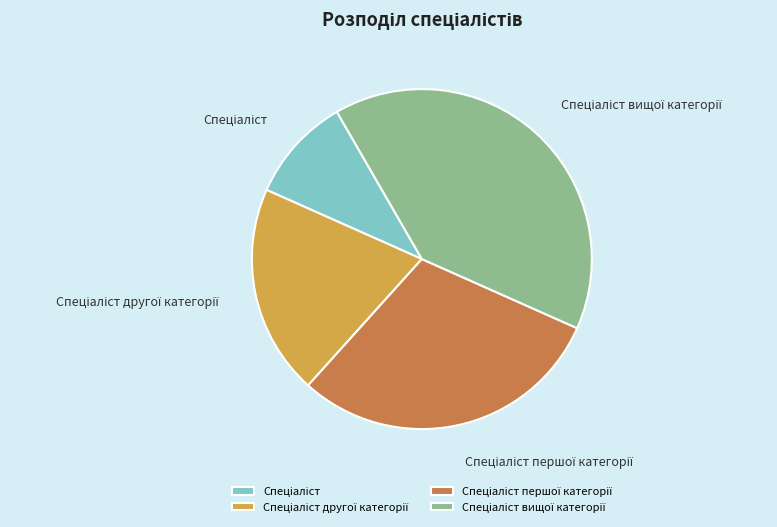

Is there any slice that represents more than half of the pie?

No